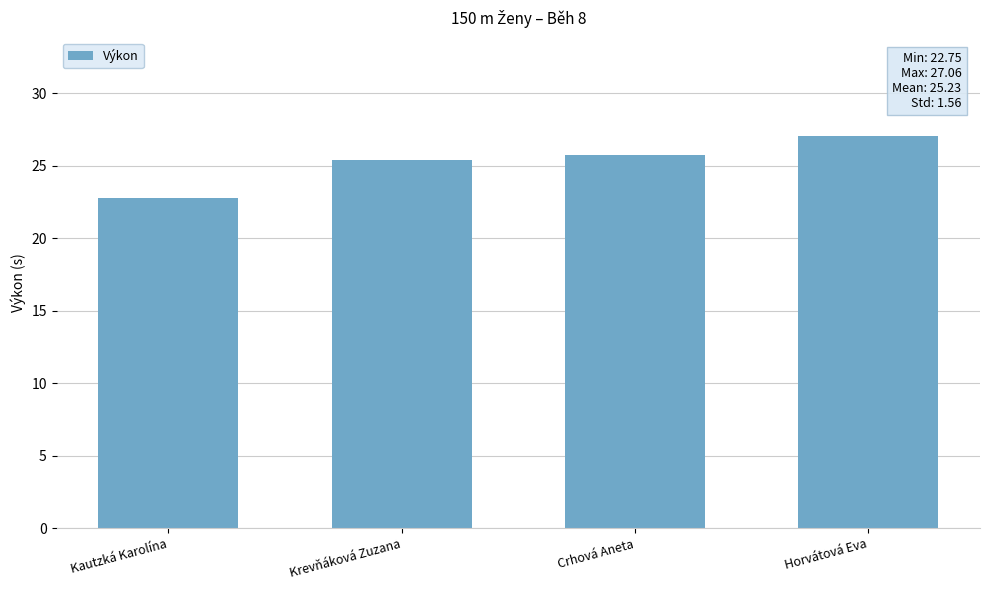

The value at Krevňáková Zuzana is 25.4. True or false?

True